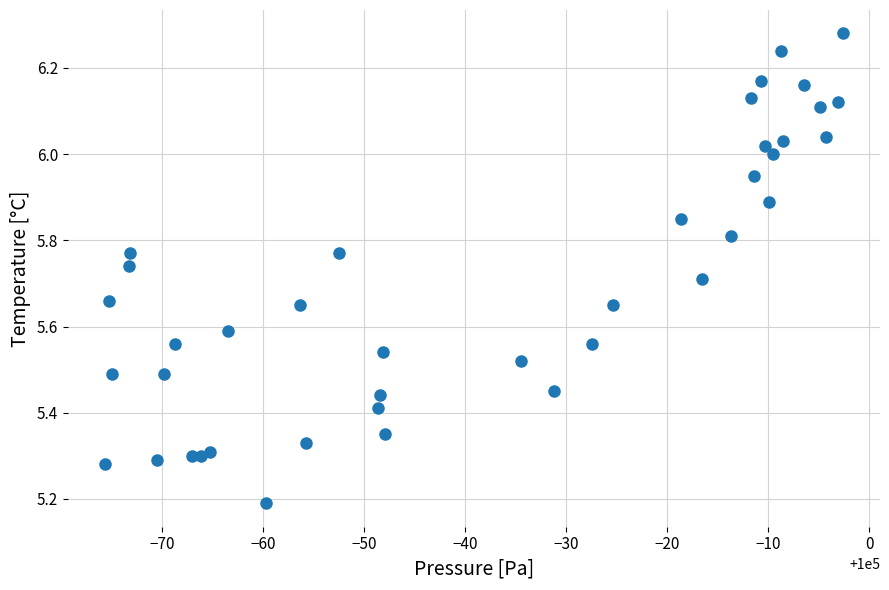

What is the range of X values (max minus min)?

73.1